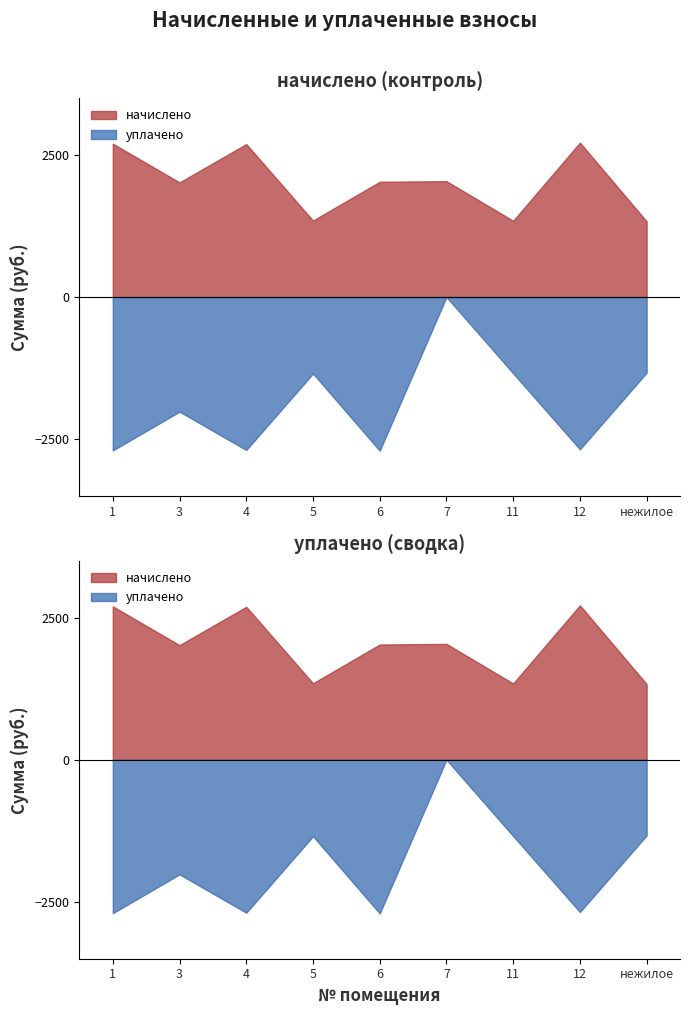

At which category is the sum across all series the highest?

1